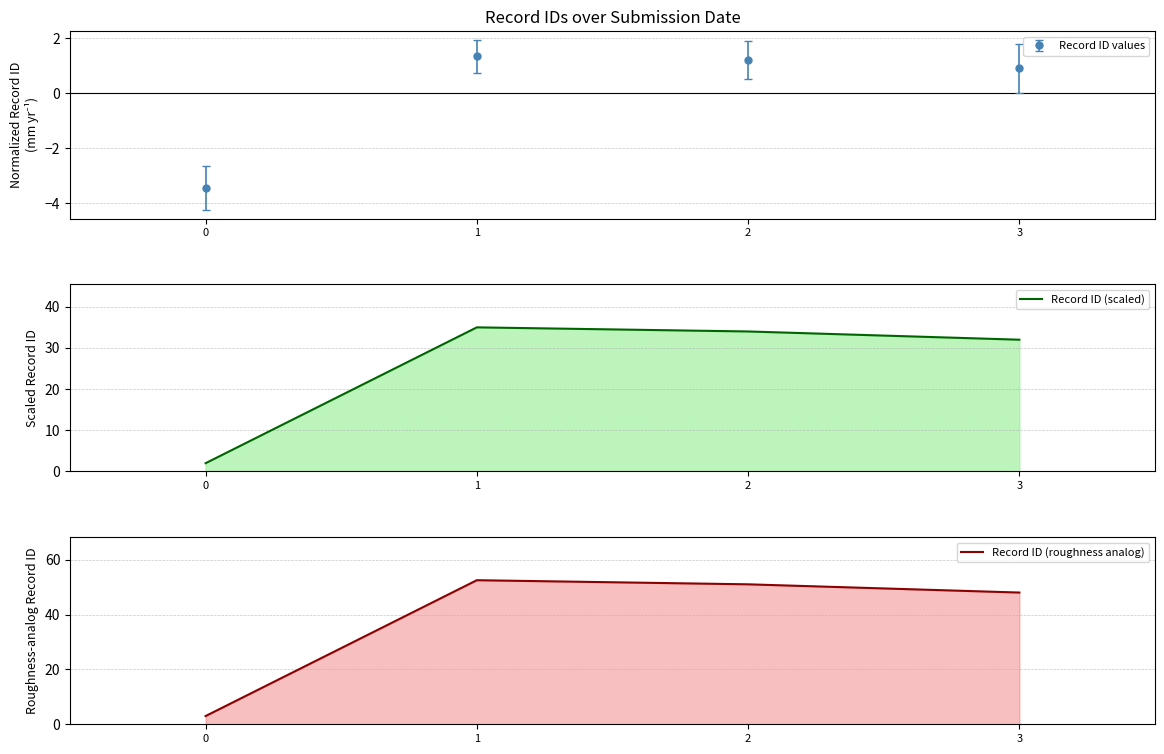

Where does the Record ID (roughness analog) series first go above 51?

1